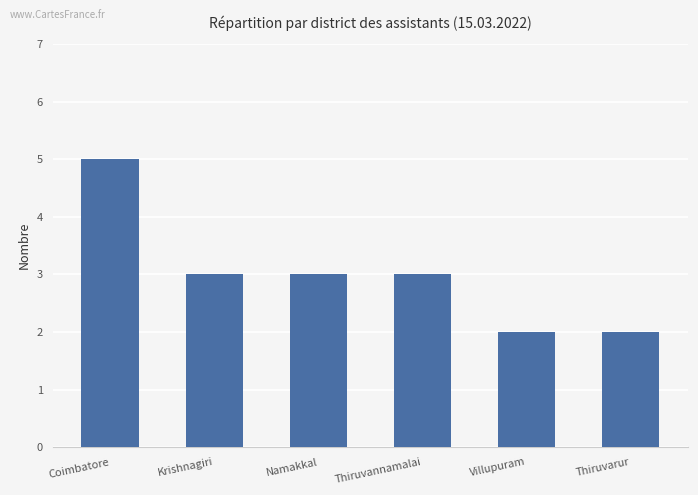

Is it true that the value at Thiruvannamalai is 3?

True